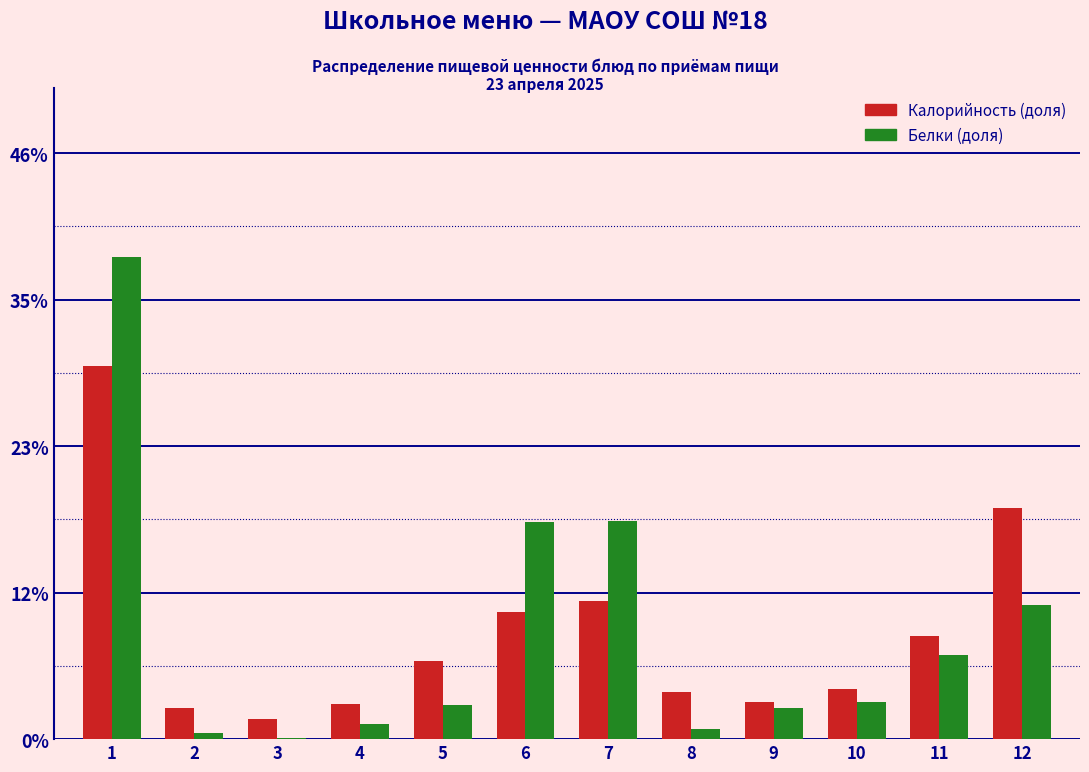

What are all the series names shown in the legend?

Калорийность (доля), Белки (доля)